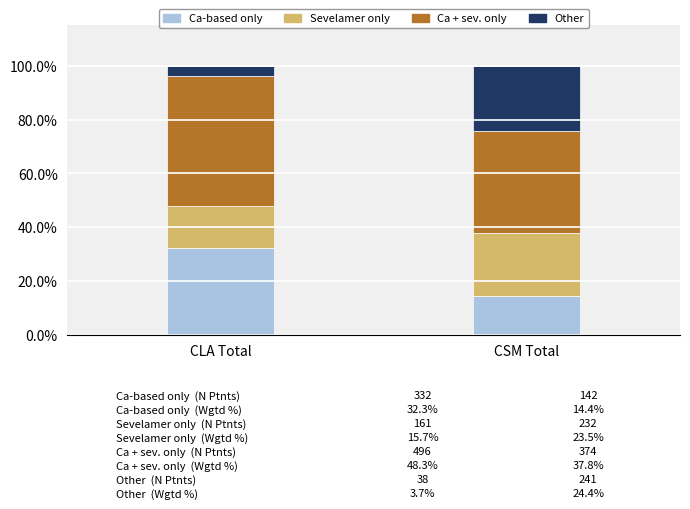

At which label does Ca-based only reach its peak?

CLA Total